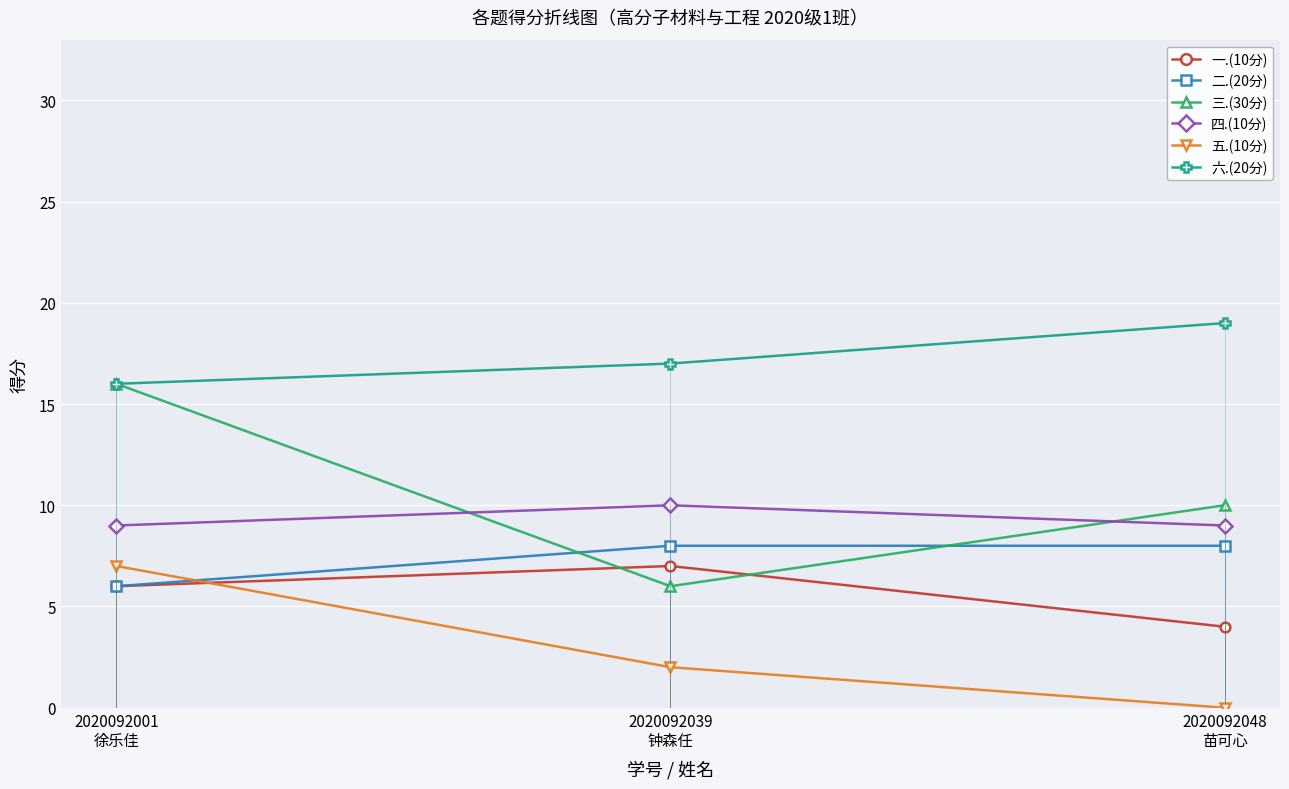

Which series has the largest range (max minus min)?

三.(30分)